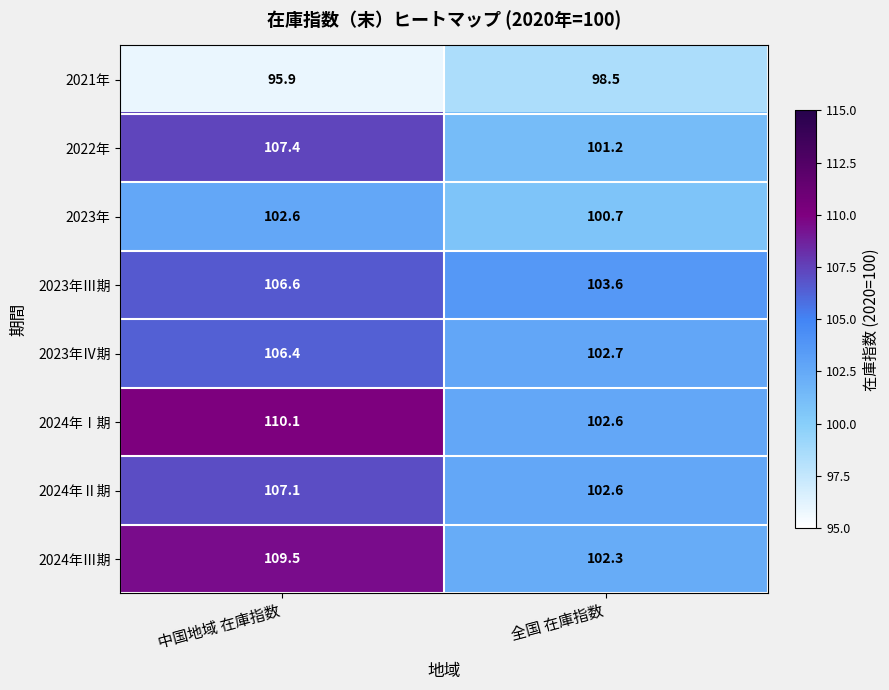

What is the spread (max minus min) of values at 中国地域 在庫指数?

14.2